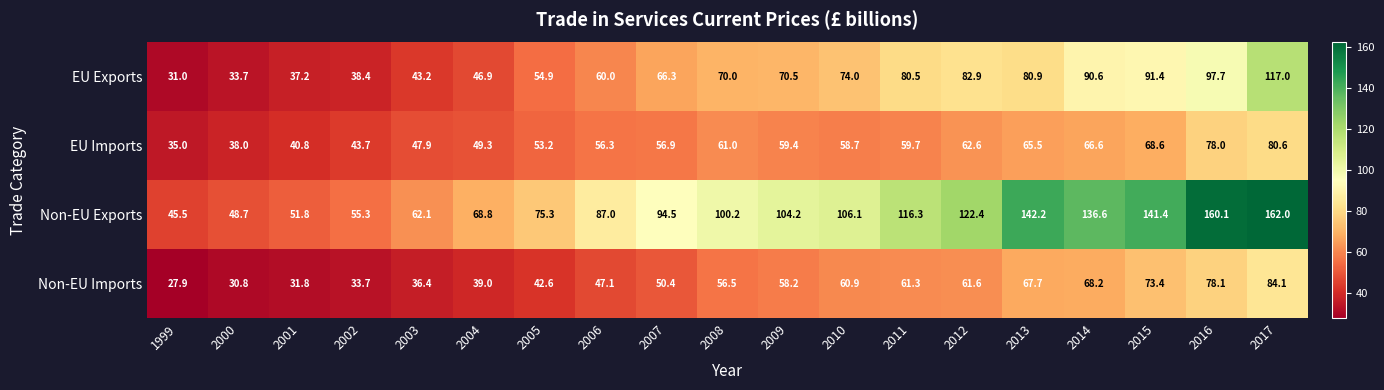

Which category has the highest value across all series?

2017